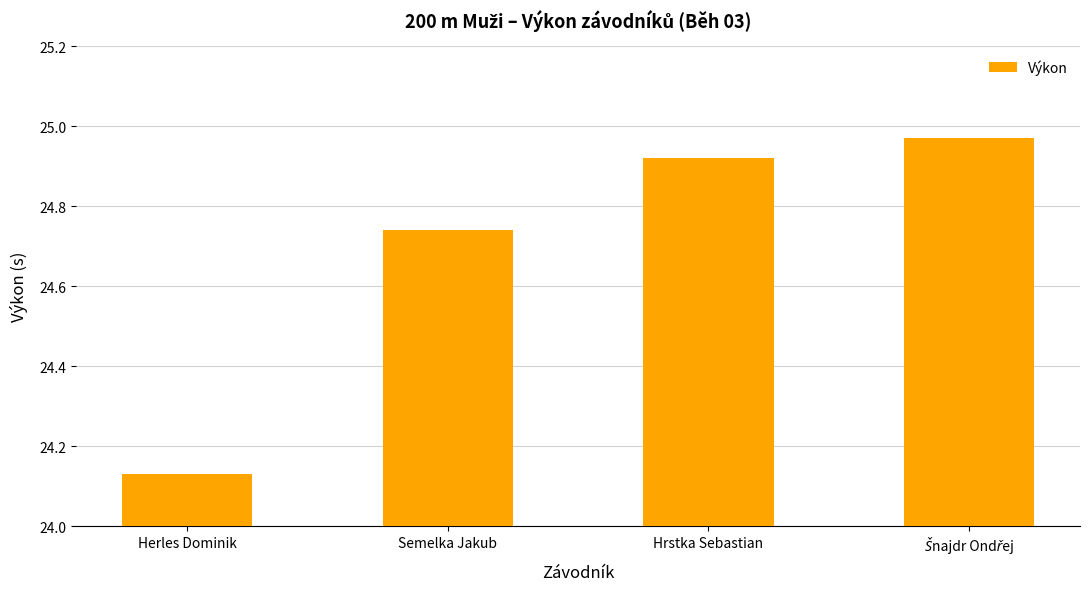

How many bars are there in total?

4